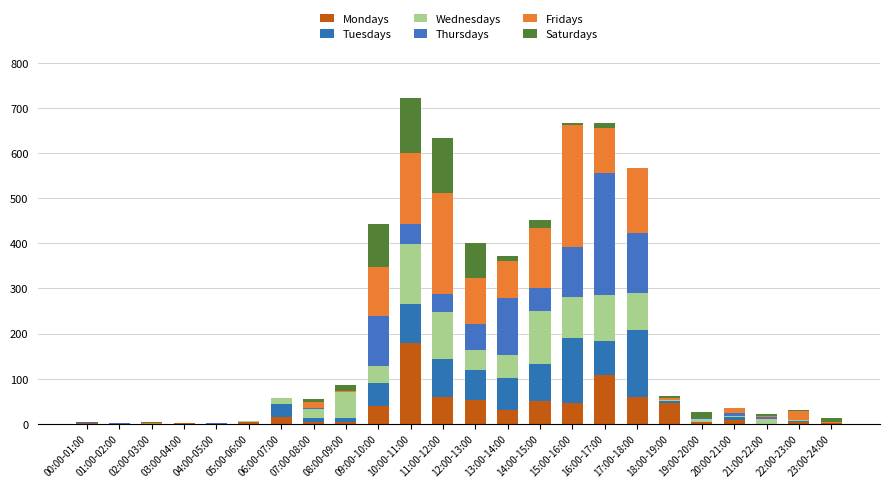

Which series has the largest total across all categories?

Fridays